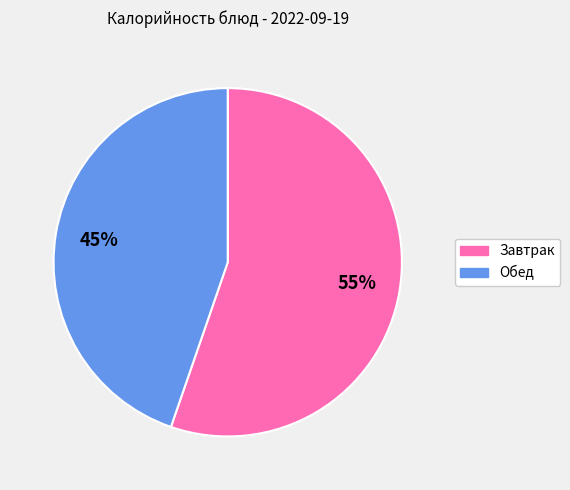

Combined, do Завтрак and Обед account for over 50%?

Yes